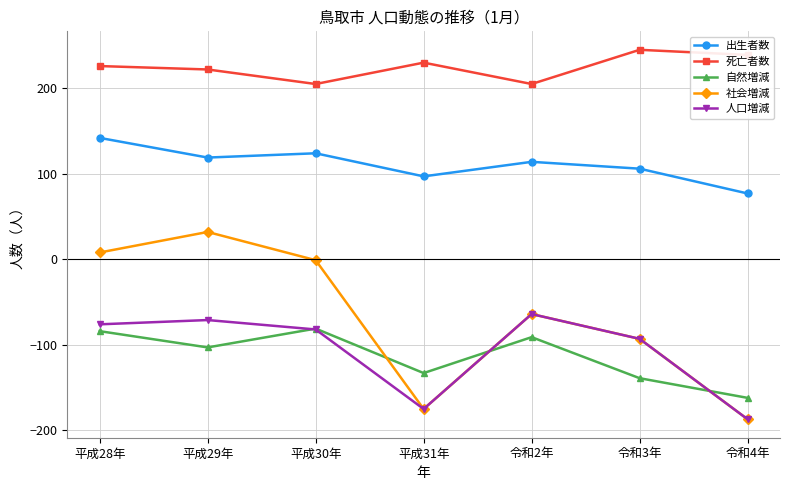

The 自然増減 series shows -122 at 令和2年. True or false?

False